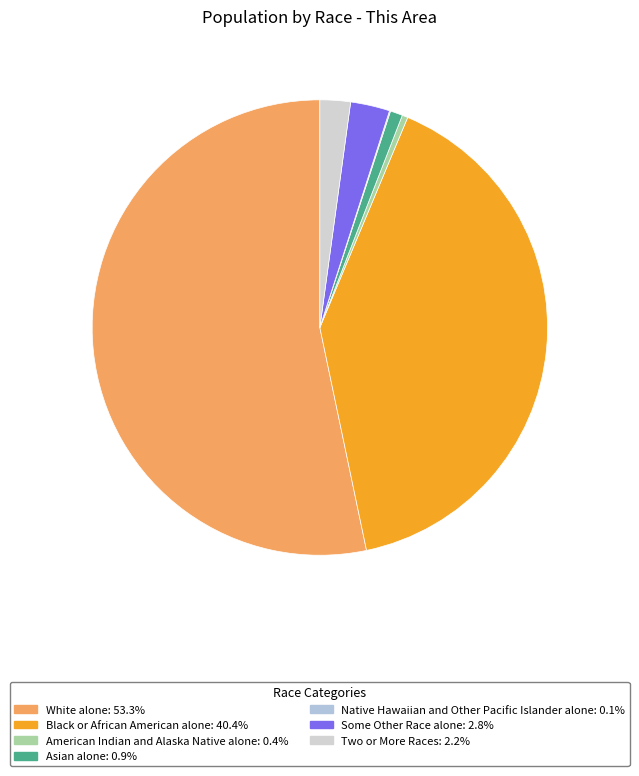

Which slice is the largest?

White alone